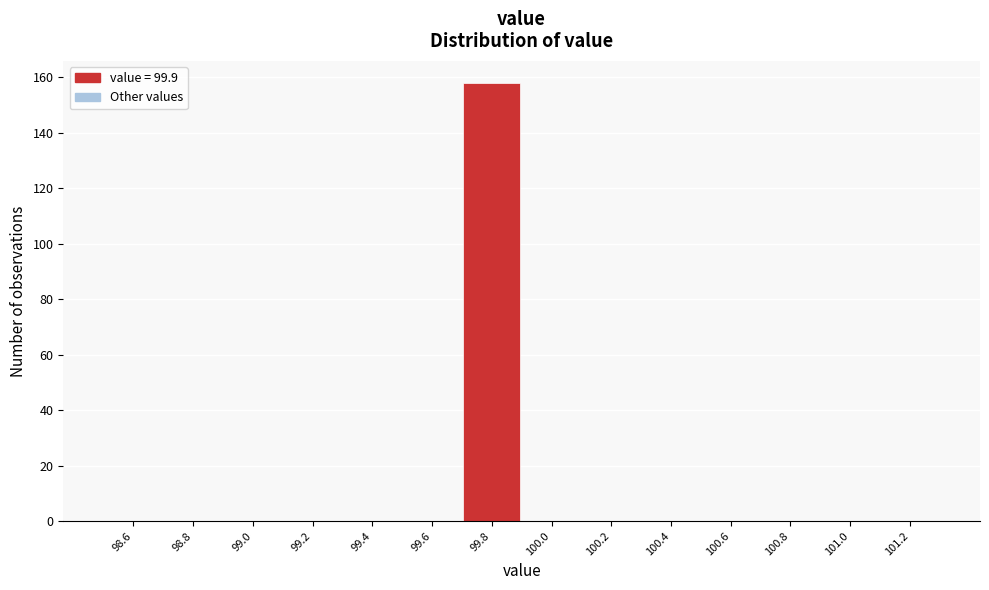

Reading left to right, transcribe this chart: for each bar, give the range it covers on the x-axis and its height. The values are not printed on the chart, so give them approximately, as read against the axis.

98.5 to 98.7: 0
98.7 to 98.9: 0
98.9 to 99.1: 0
99.1 to 99.3: 0
99.3 to 99.5: 0
99.5 to 99.7: 0
99.7 to 99.9: 158
99.9 to 100.1: 0
100.1 to 100.3: 0
100.3 to 100.5: 0
100.5 to 100.7: 0
100.7 to 100.9: 0
100.9 to 101.1: 0
101.1 to 101.3: 0